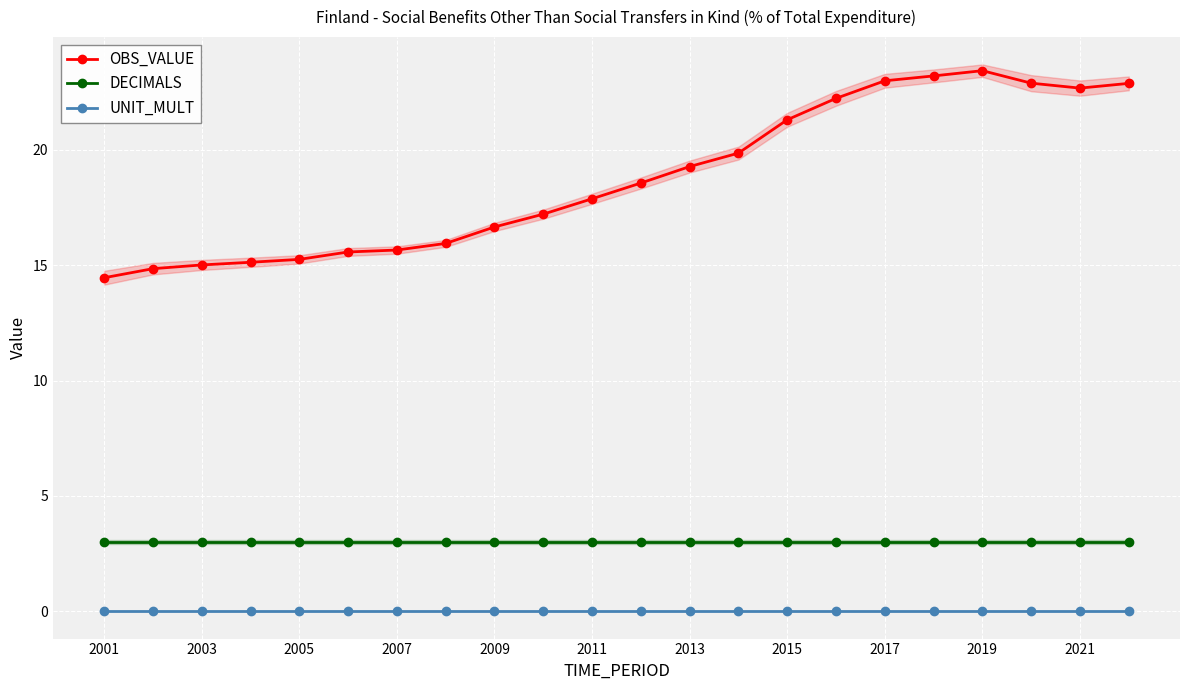

What is the difference between the highest and lowest values at 11?

18.6